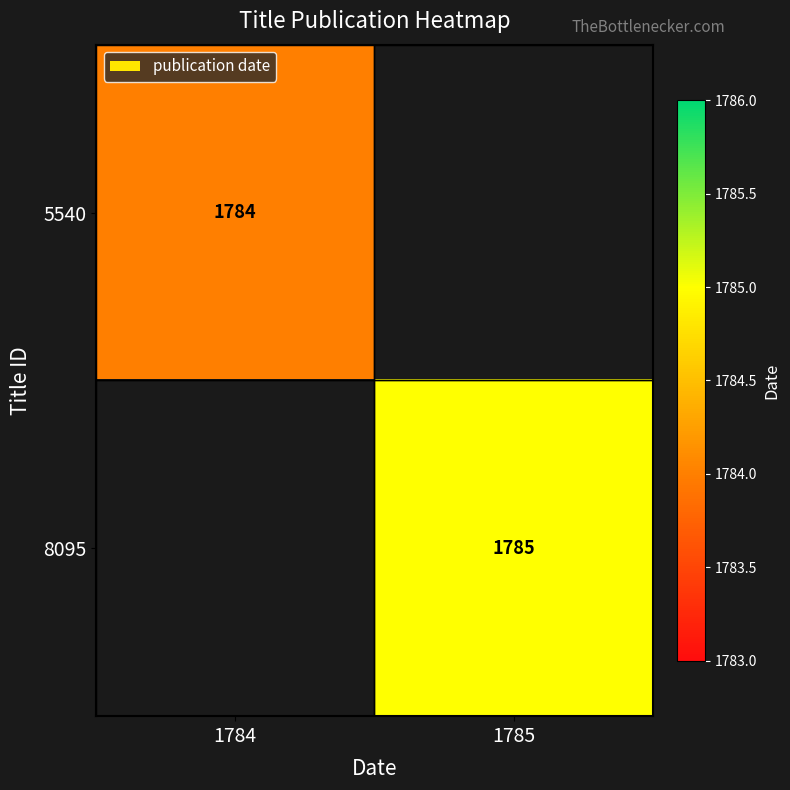

The 8095 series shows 2488 at 1785. True or false?

False